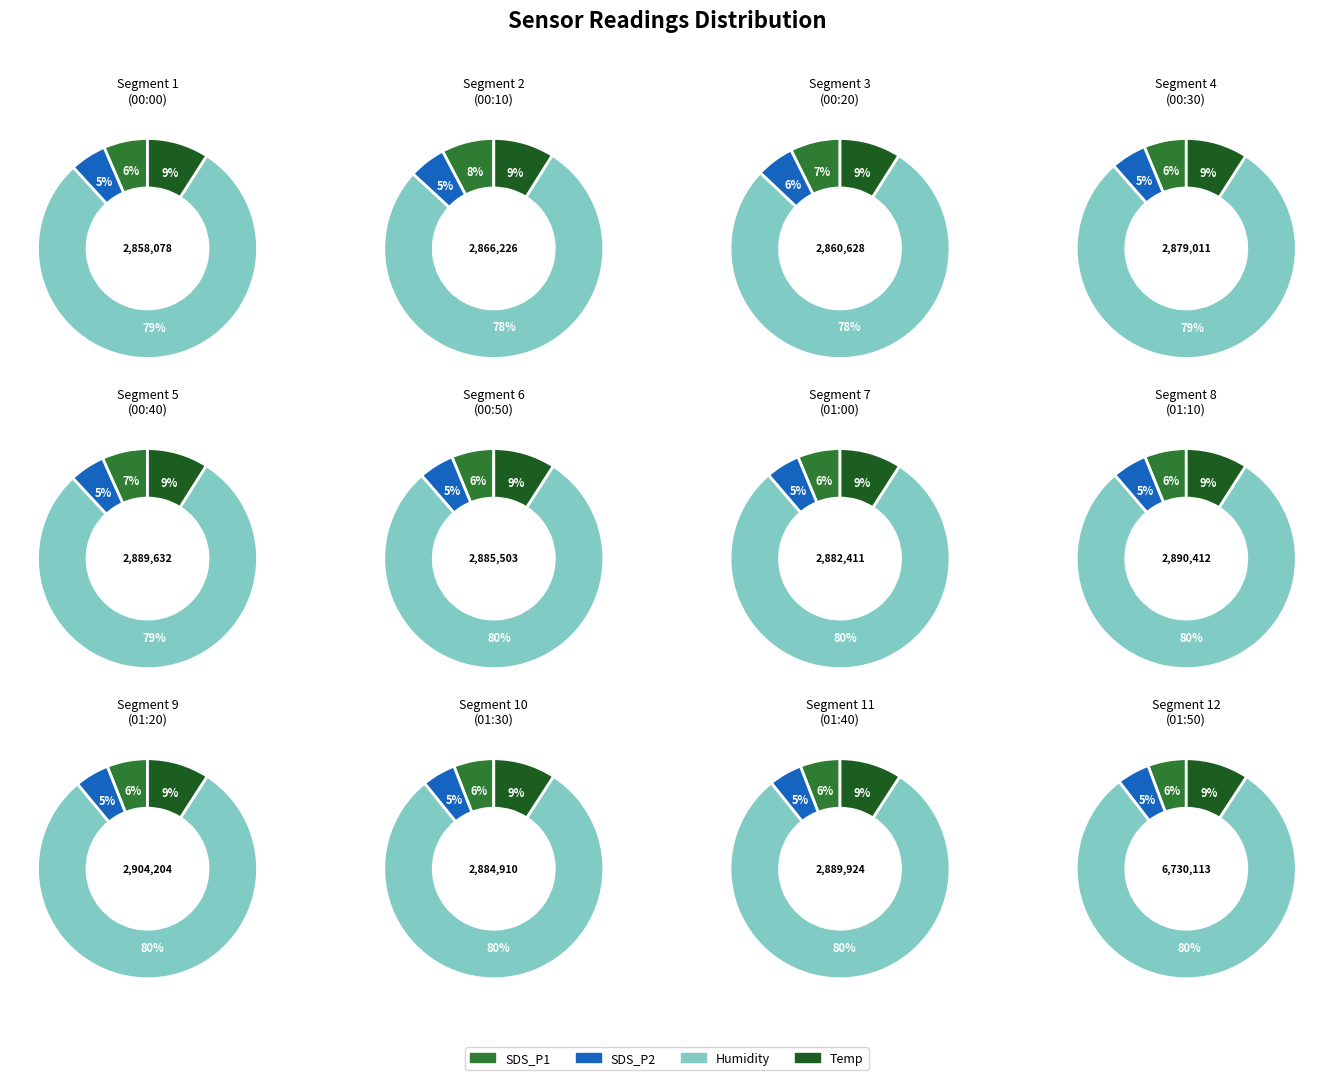

Is it true that 12 is 2% of the pie?

True